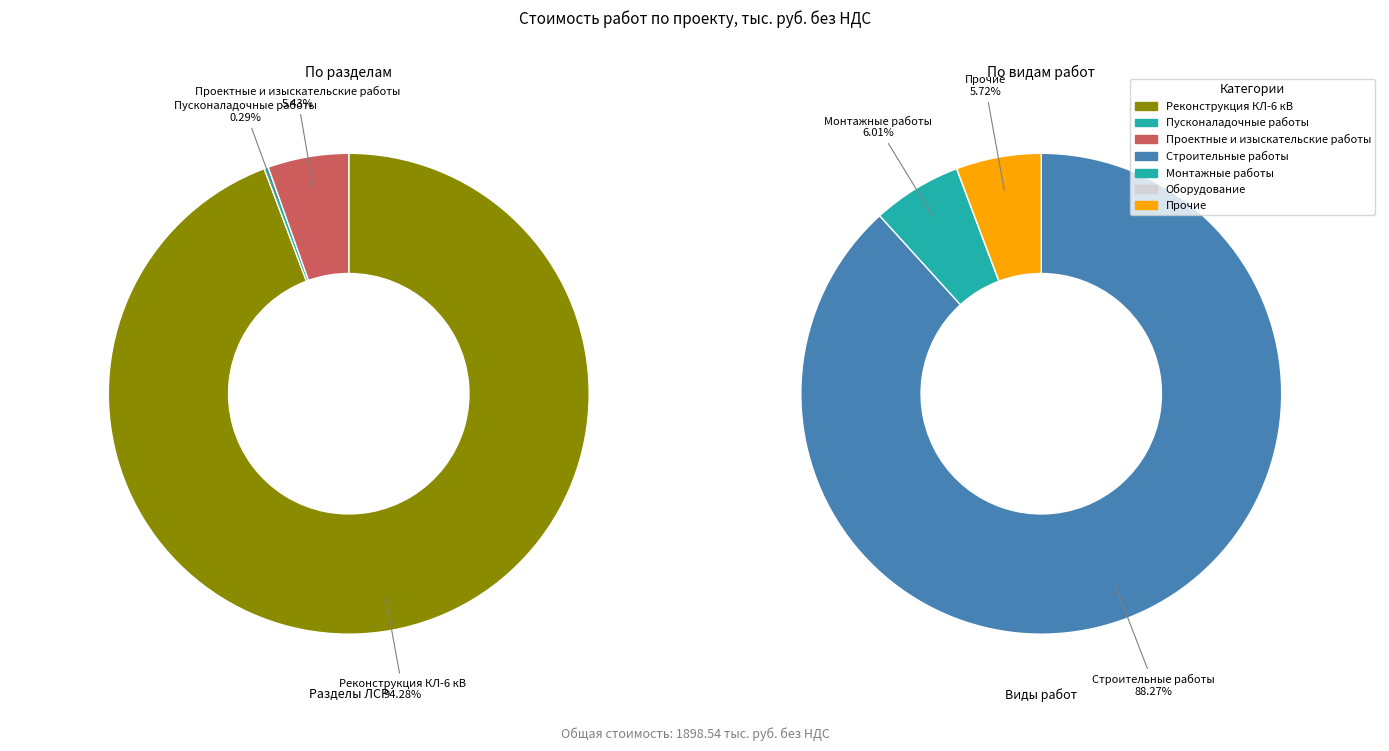

Does any single category account for the majority?

Yes